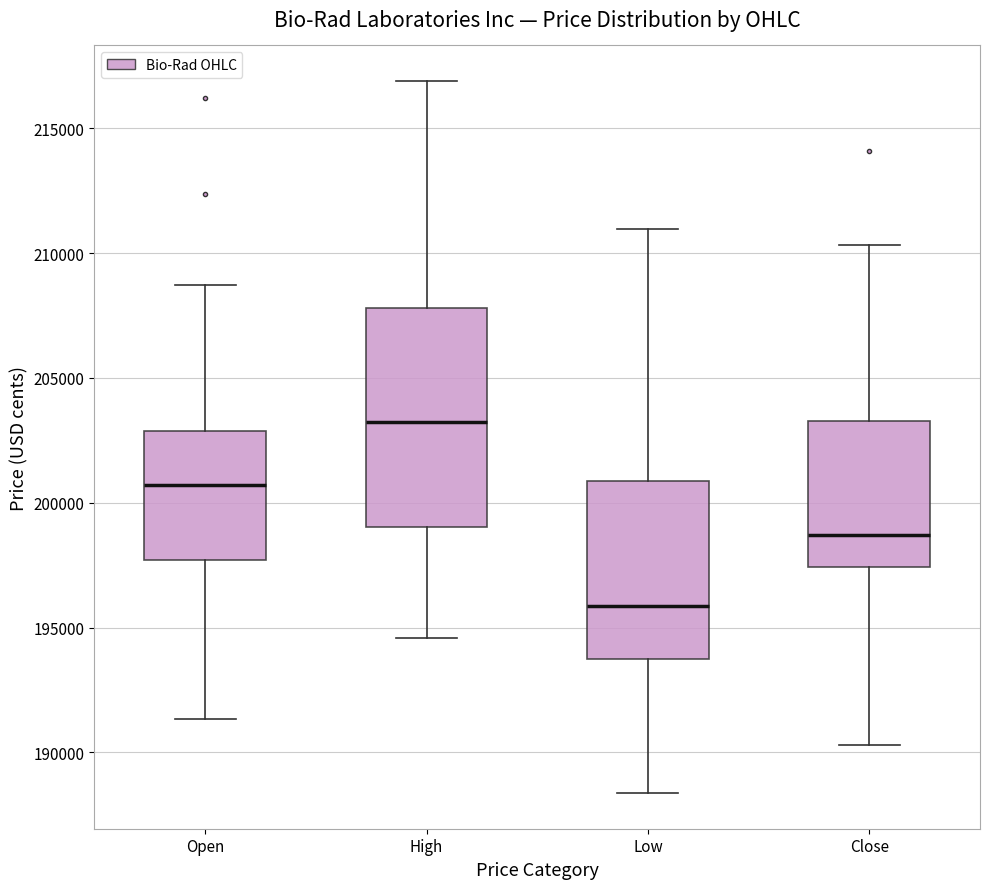

Where does the median line of the box for Close sit on the y-axis? The values are not printed on the chart, so give them approximately, as read against the axis.

198500